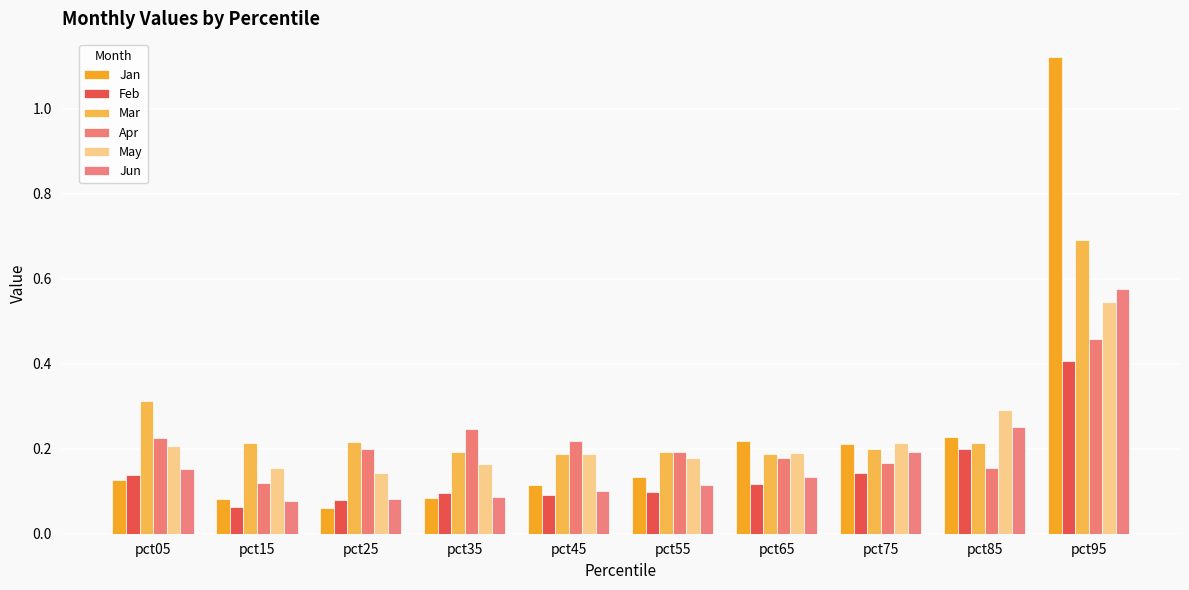

At which label does Jan reach its peak?

pct95